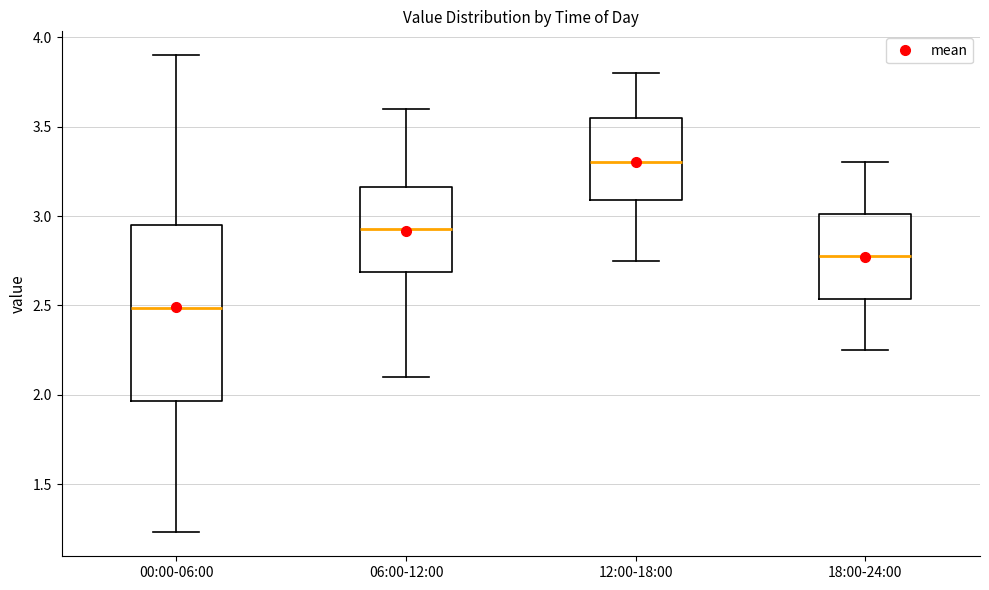

Reading left to right, read every box against the y-axis: the position of its median line, the range the box covers, and the ends of its whiskers. The values are not printed on the chart, so give them approximately, as read against the axis.

00:00-06:00: median 2.50, box 1.95 to 2.95, whiskers 1.25 to 3.90
06:00-12:00: median 2.95, box 2.70 to 3.15, whiskers 2.10 to 3.60
12:00-18:00: median 3.30, box 3.10 to 3.55, whiskers 2.75 to 3.80
18:00-24:00: median 2.80, box 2.55 to 3.00, whiskers 2.25 to 3.30